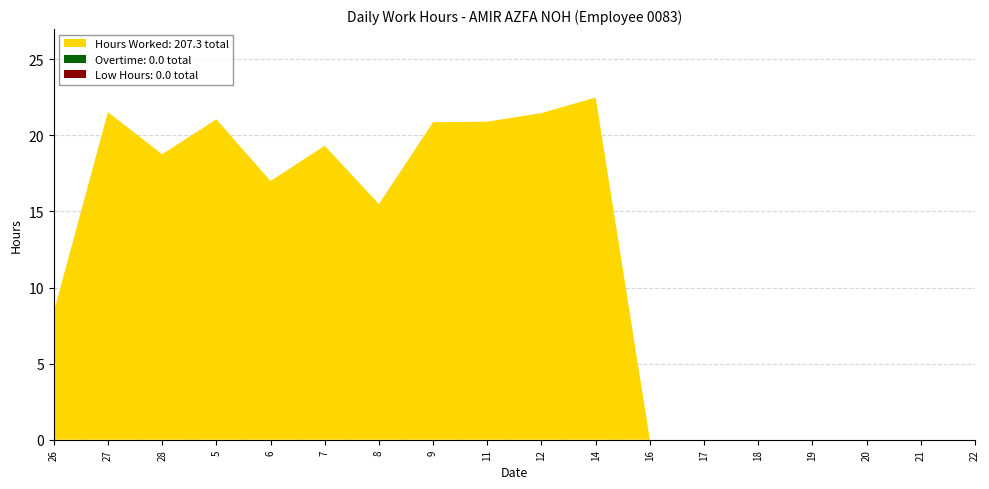

Reading right to left, what are all the values shown in this chart?

Hours Worked: 0.0	0.0	0.0	0.0	0.0	0.0	0.0	22.5	21.5	20.9	20.9	15.5	19.3	17.0	21.1	18.8	21.5	8.4
Overtime: 0.0	0.0	0.0	0.0	0.0	0.0	0.0	0.0	0.0	0.0	0.0	0.0	0.0	0.0	0.0	0.0	0.0	0.0
Low Hours: 0.0	0.0	0.0	0.0	0.0	0.0	0.0	0.0	0.0	0.0	0.0	0.0	0.0	0.0	0.0	0.0	0.0	0.0